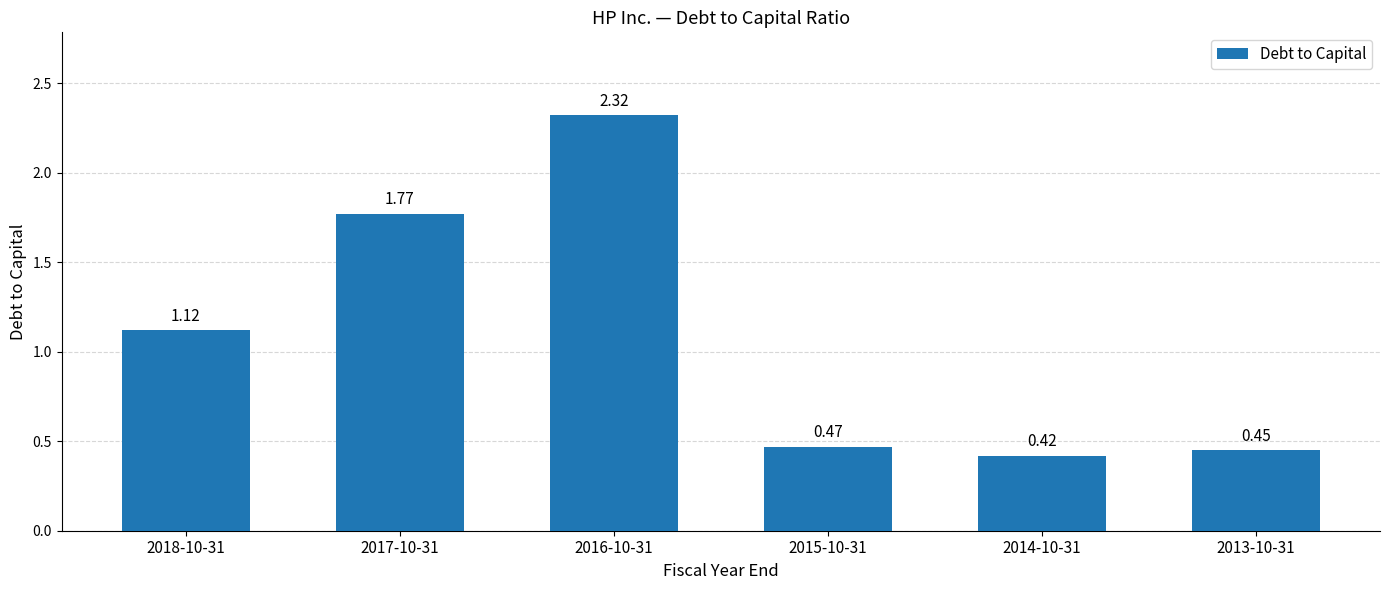

Which category has the lowest value across all series?

2014-10-31